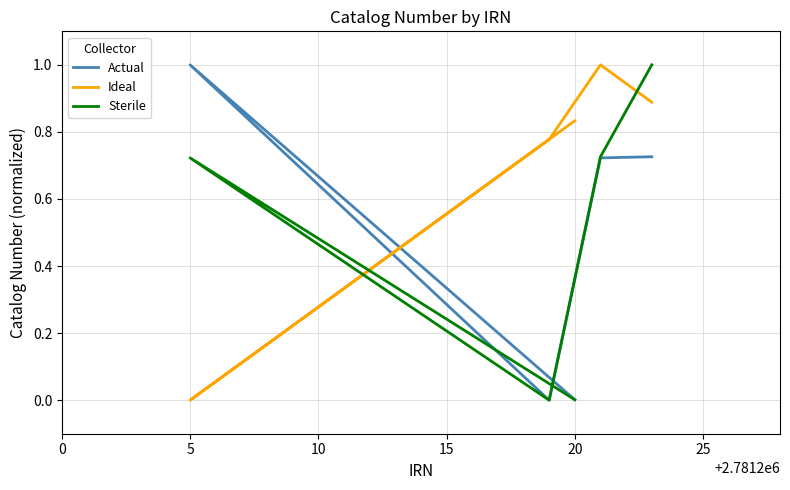

True or false: Actual has more than 0 points higher than both neighbors.

True